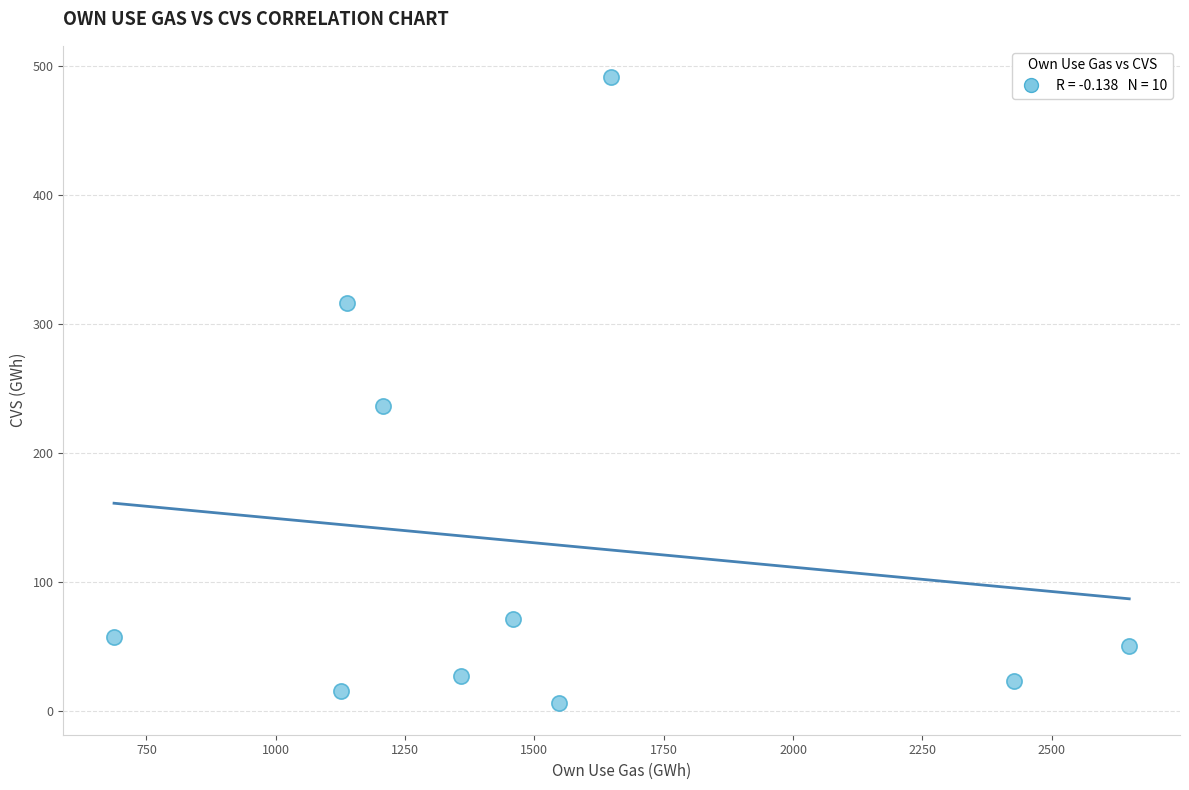

What Y value in the scatter plot is closest to 248?

236.3